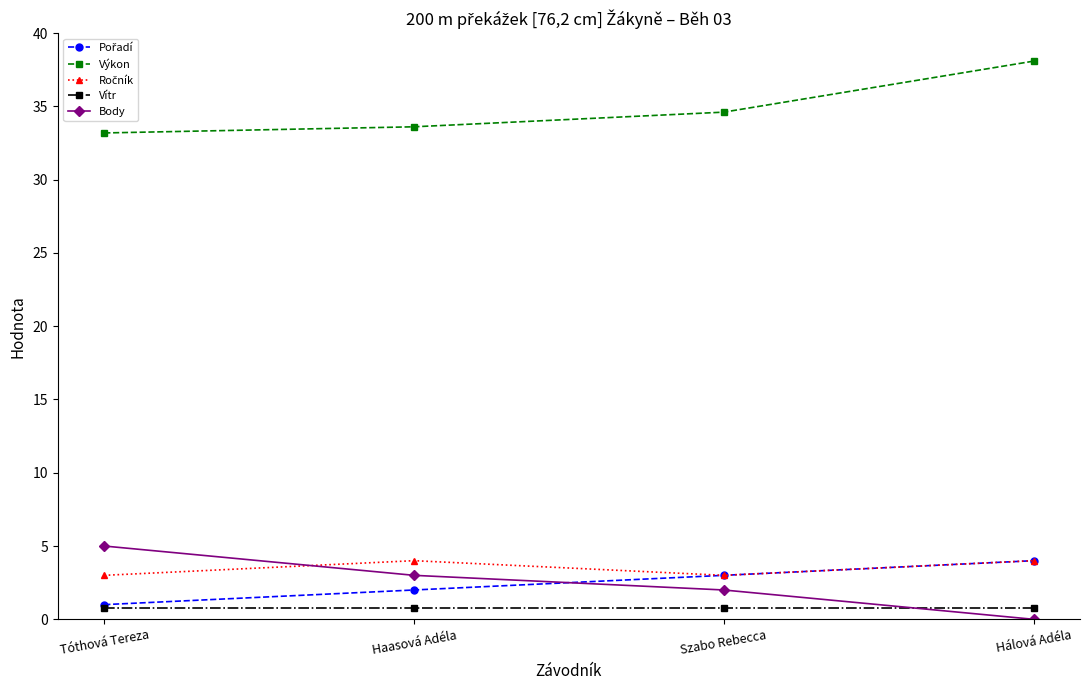

What is the total value across all series at Tóthová Tereza?

43.0